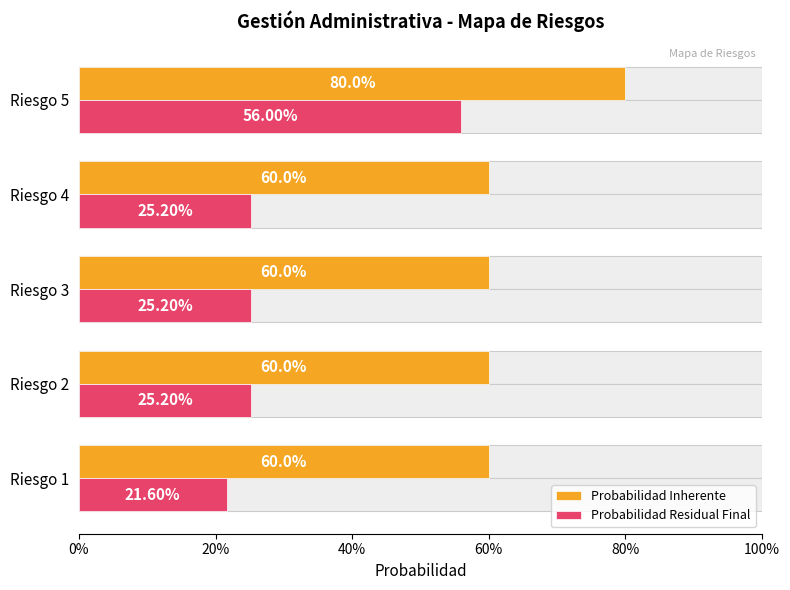

Reading right to left, what are all the values shown in this chart?

Probabilidad Inherente: 0.8	0.6	0.6	0.6	0.6
Probabilidad Residual Final: 0.6	0.3	0.3	0.3	0.2